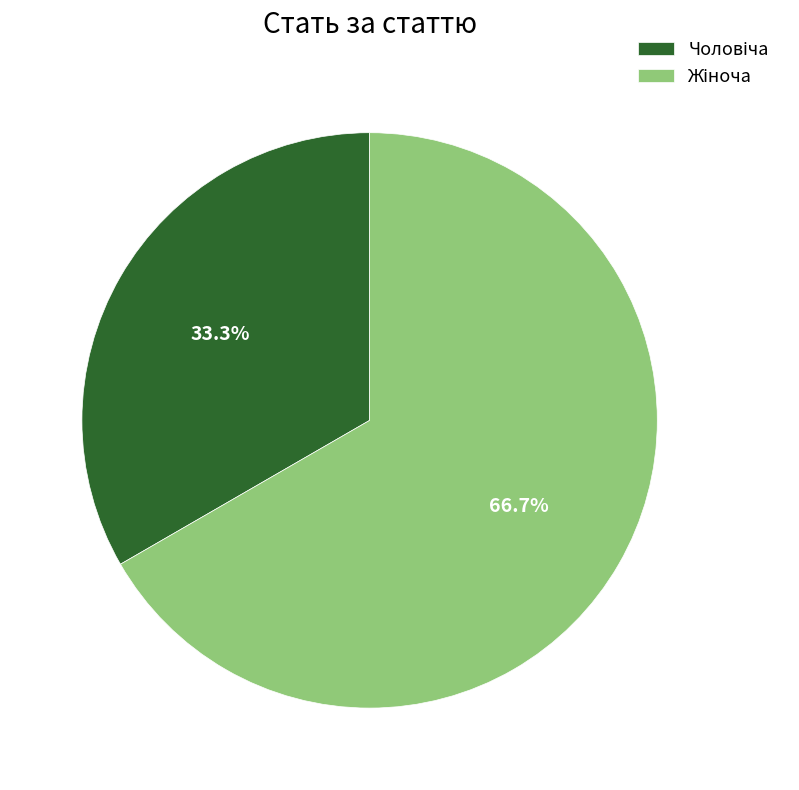

Is there a majority slice in this chart?

Yes